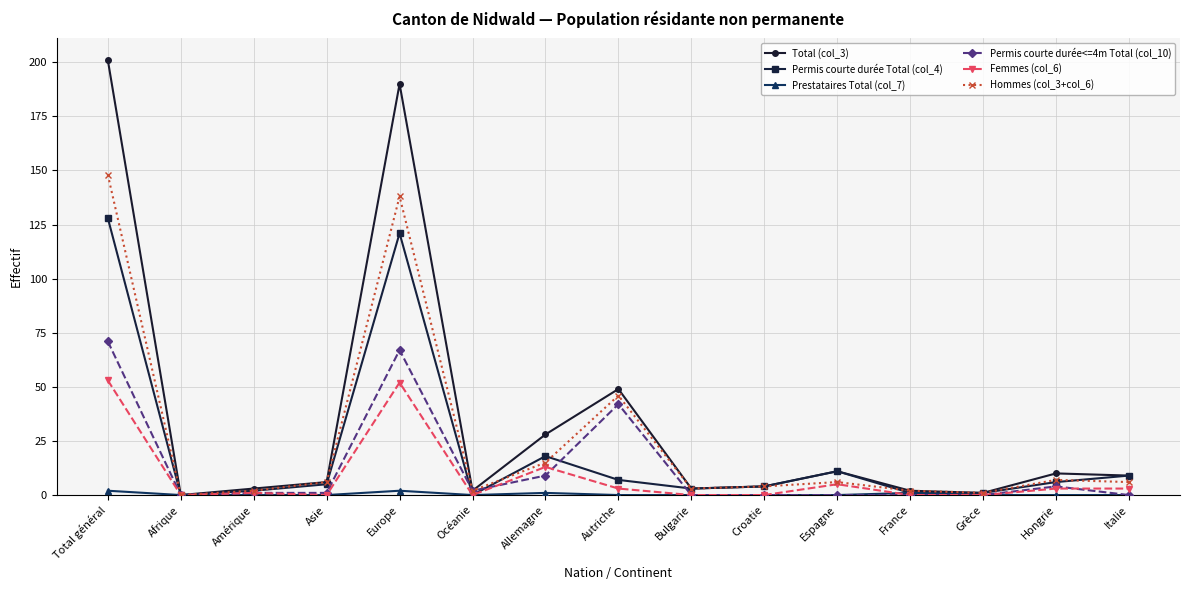

At which label is Femmes (col_6) closest to 26?

Allemagne